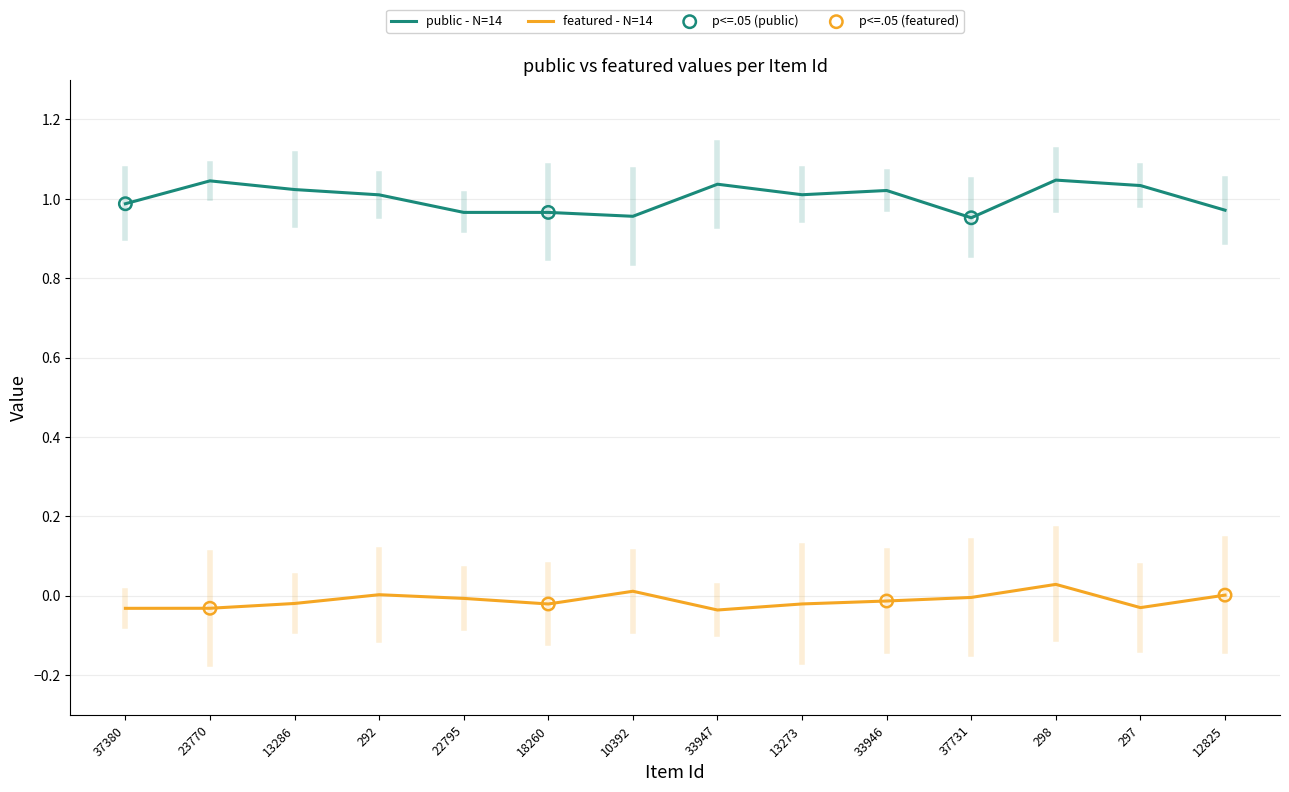

Which series has the largest range (max minus min)?

public - N=14